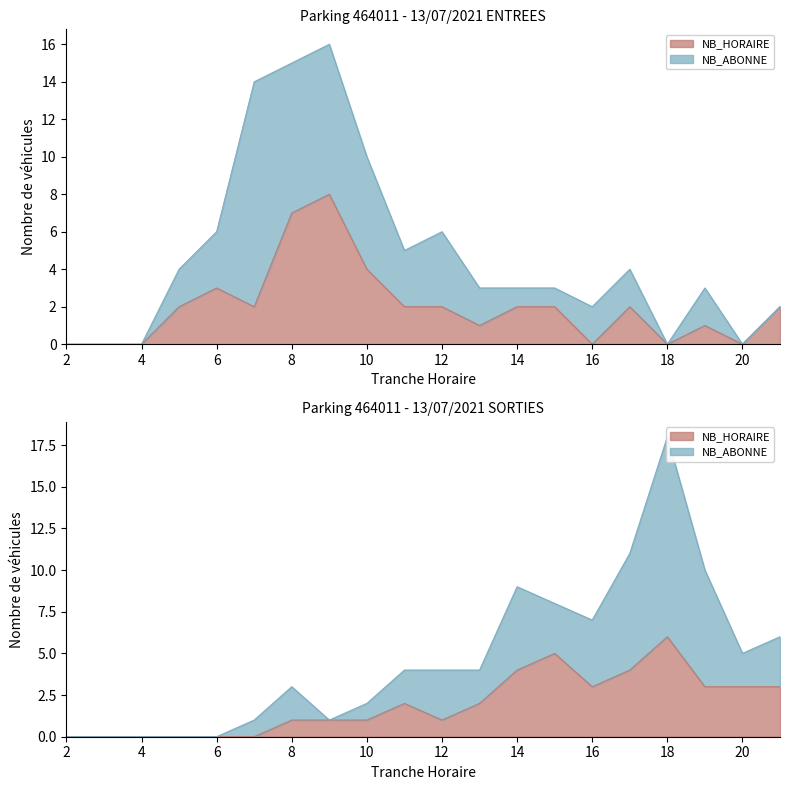

How many values in the SORTIES NB_HORAIRE series are below 2?

10